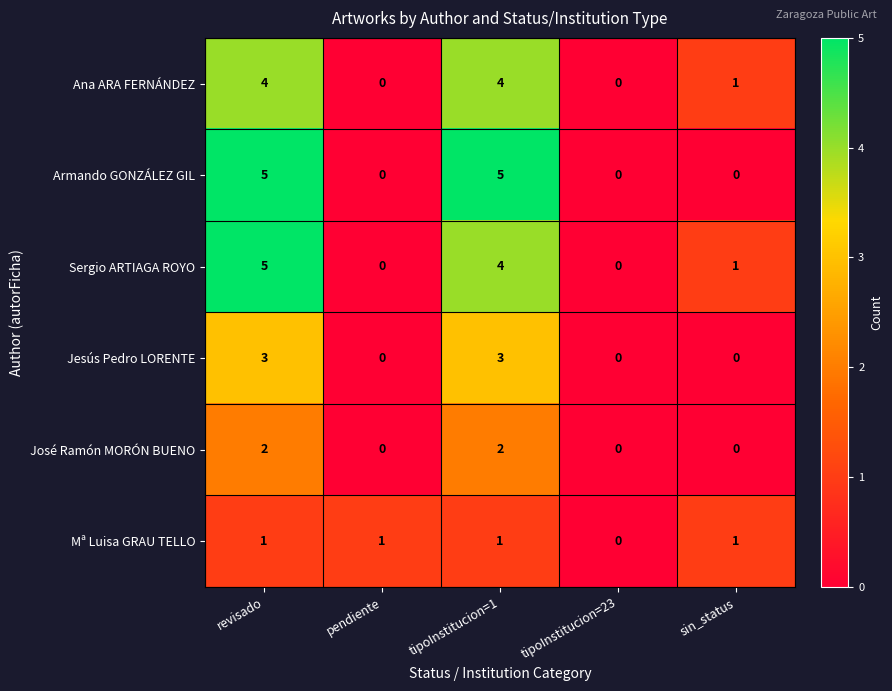

What is the sum of the Armando GONZÁLEZ GIL values at tipoInstitucion=1 and tipoInstitucion=23?

5